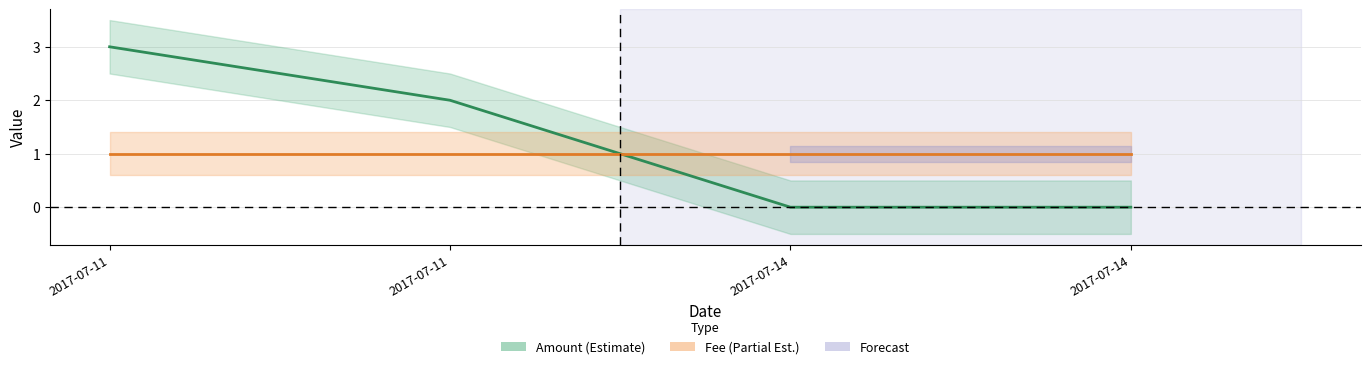

Is it true that Amount equals 0 at 2017-07-14?

True